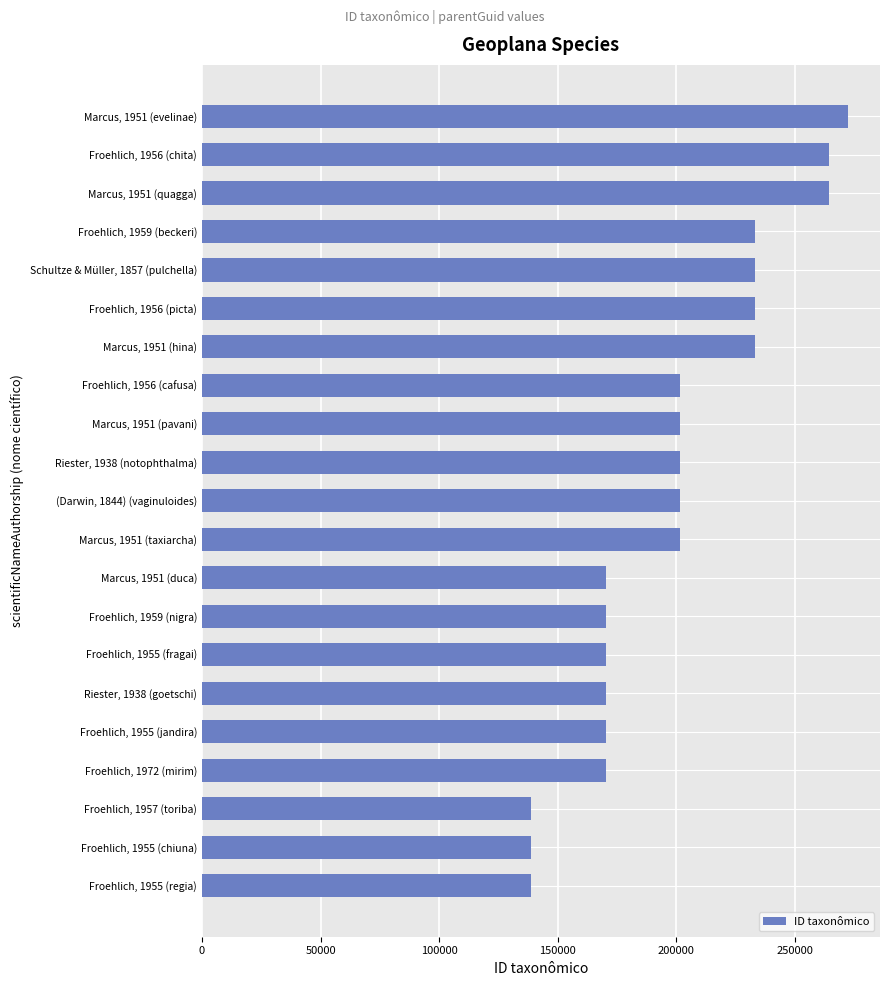

What is the sum of the values at Marcus, 1951 (pavani) and (Darwin, 1844) (vaginuloides)?

402677